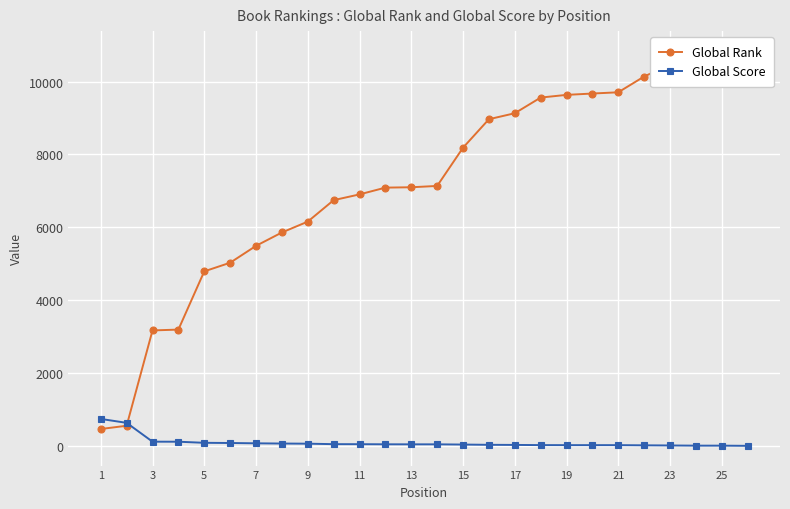

What is the label of the 26th point from the right?

1